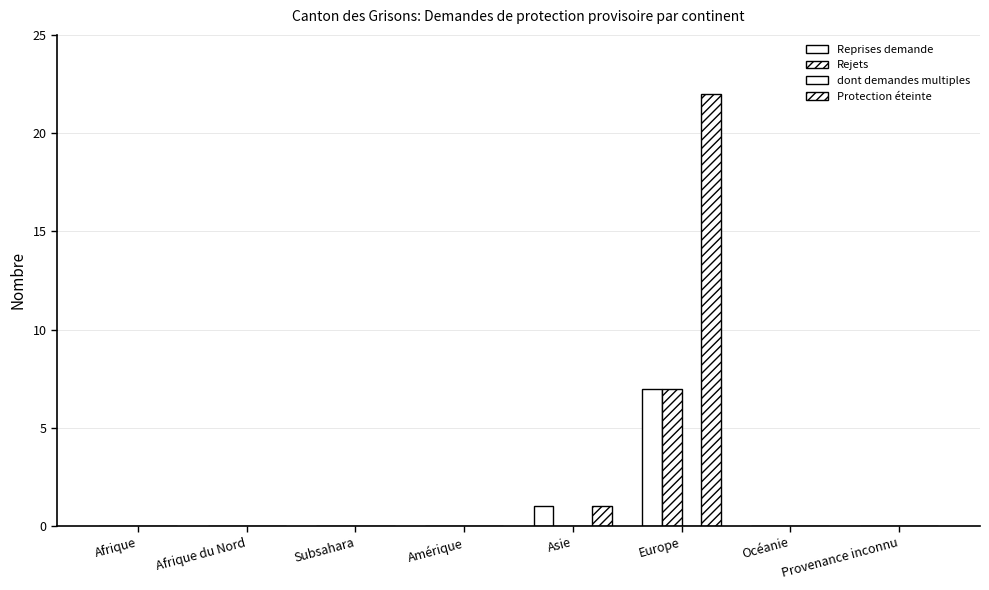

Are the bars horizontal?

No